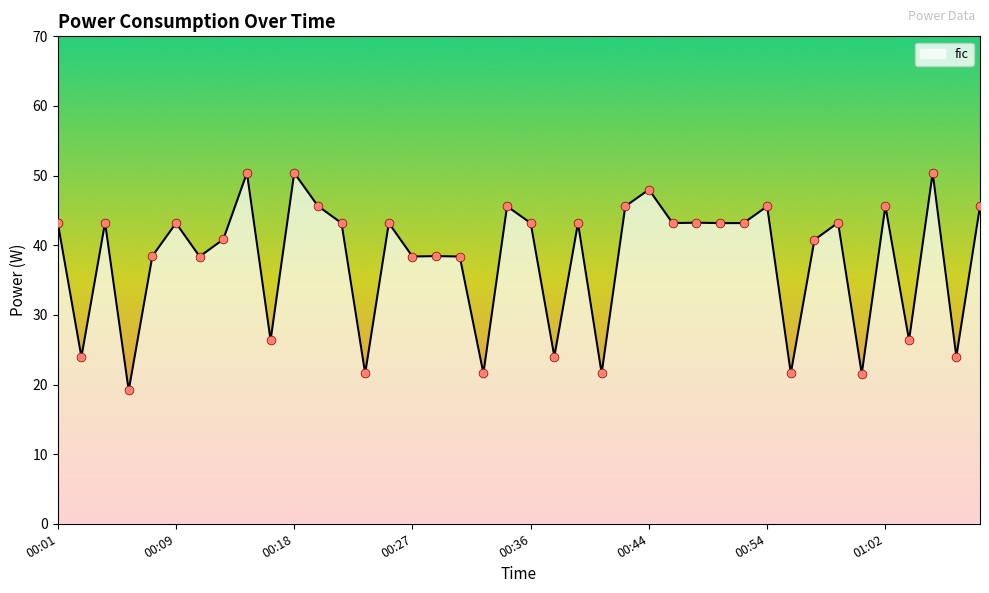

What is the minimum value shown in the chart?

19.2